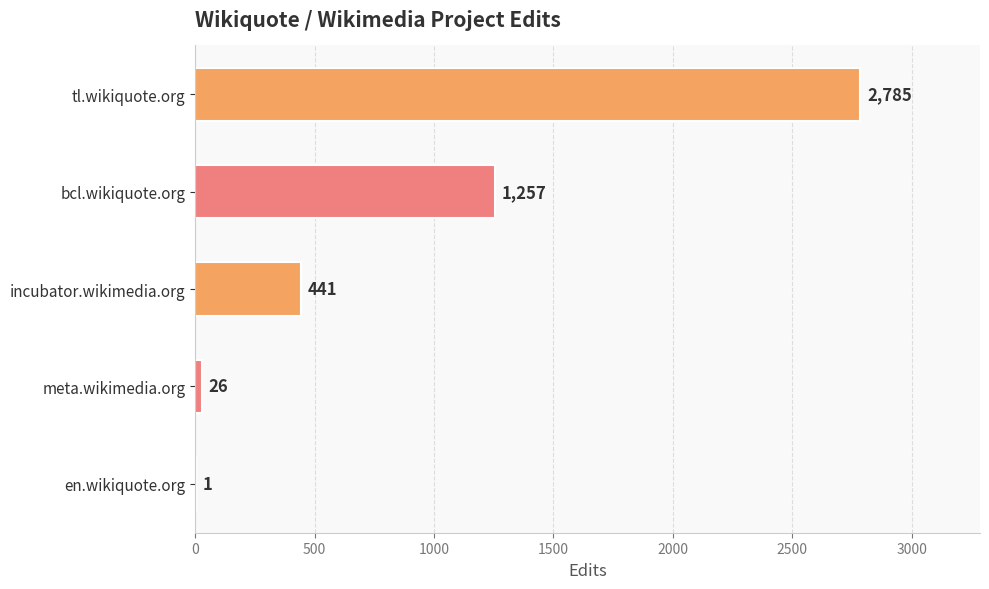

Reading bottom to top, transcribe all the data shown in this chart.

en.wikiquote.org=1	meta.wikimedia.org=26	incubator.wikimedia.org=441	bcl.wikiquote.org=1257	tl.wikiquote.org=2785